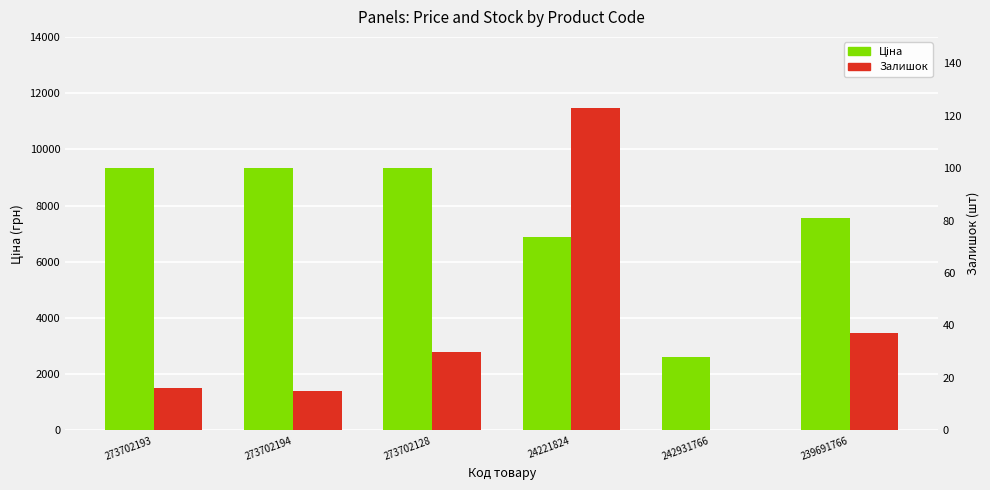

Reading right to left, transcribe all the data shown in this chart.

Ціна: 239691766=7545.9	242931766=2610.0	24221824=6879.5	273702128=9321.4	273702194=9321.4	273702193=9321.4
Залишок: 239691766=37.0	242931766=0.0	24221824=123.0	273702128=30.0	273702194=15.0	273702193=16.0